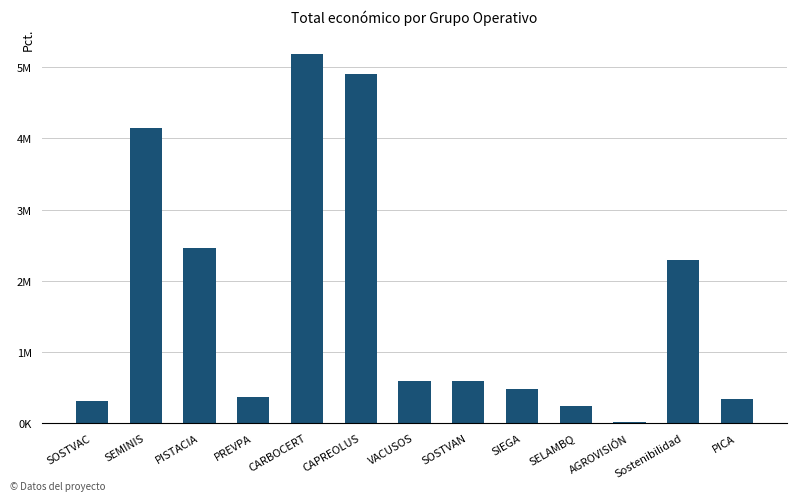

Are the bars horizontal?

No